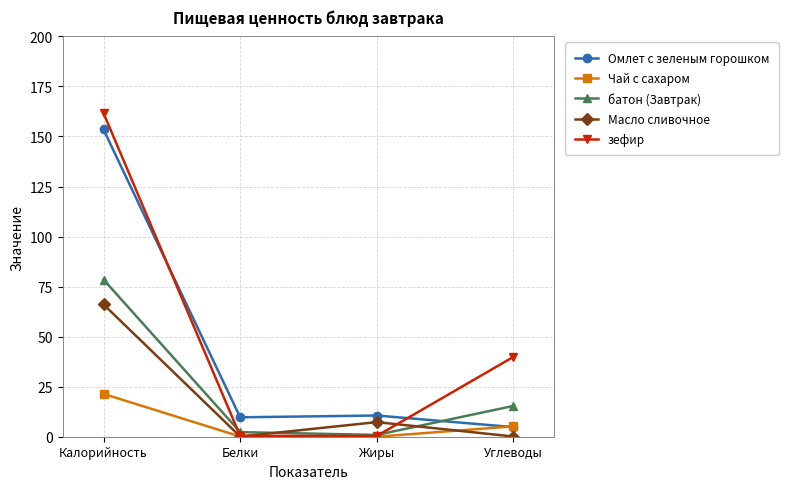

At which category is the sum across all series the highest?

Калорийность